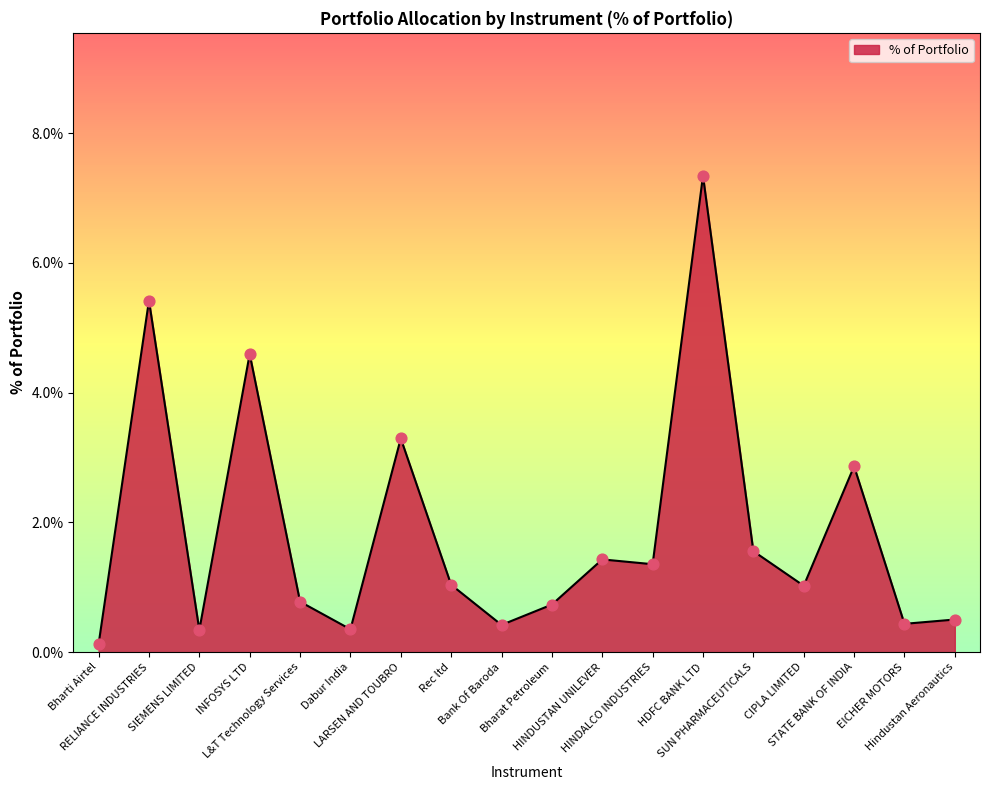

Which has a higher value, LARSEN AND TOUBRO or STATE BANK OF INDIA?

LARSEN AND TOUBRO